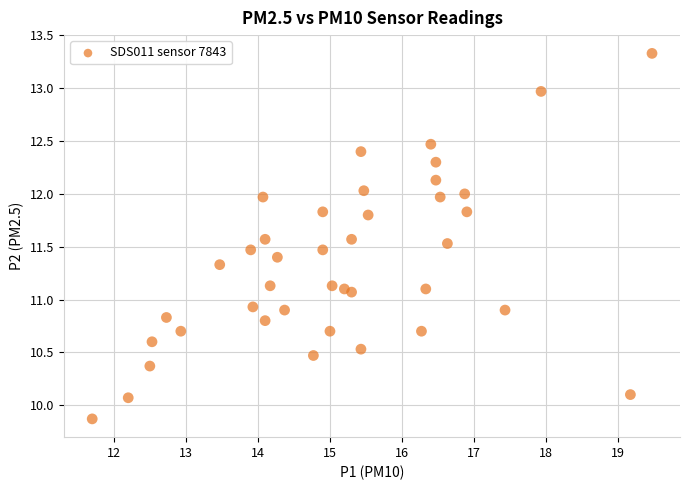

What is the range of X values (max minus min)?

7.8